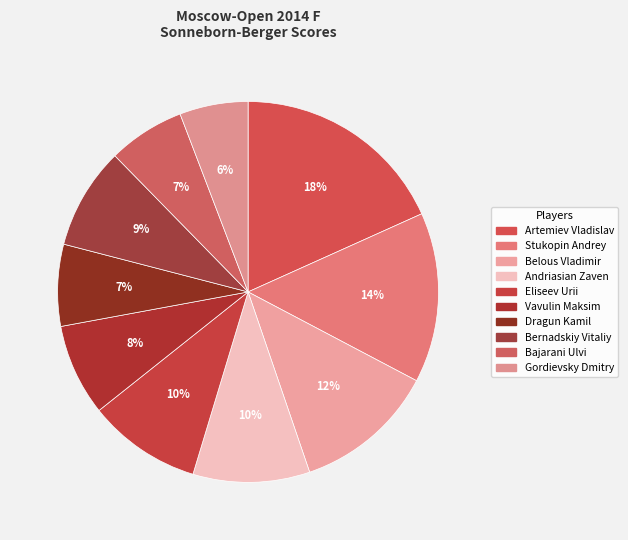

What percentage do Eliseev Urii and Artemiev Vladislav together represent?

27.9%